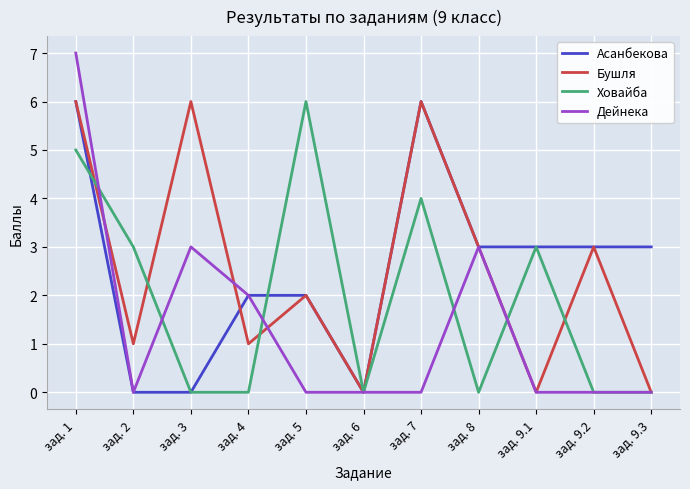

Reading left to right, extract all data points from this chart.

Асанбекова: зад. 1=6	зад. 2=0	зад. 3=0	зад. 4=2	зад. 5=2	зад. 6=0	зад. 7=6	зад. 8=3	зад. 9.1=3	зад. 9.2=3	зад. 9.3=3
Бушля: зад. 1=6	зад. 2=1	зад. 3=6	зад. 4=1	зад. 5=2	зад. 6=0	зад. 7=6	зад. 8=3	зад. 9.1=0	зад. 9.2=3	зад. 9.3=0
Ховайба: зад. 1=5	зад. 2=3	зад. 3=0	зад. 4=0	зад. 5=6	зад. 6=0	зад. 7=4	зад. 8=0	зад. 9.1=3	зад. 9.2=0	зад. 9.3=0
Дейнека: зад. 1=7	зад. 2=0	зад. 3=3	зад. 4=2	зад. 5=0	зад. 6=0	зад. 7=0	зад. 8=3	зад. 9.1=0	зад. 9.2=0	зад. 9.3=0